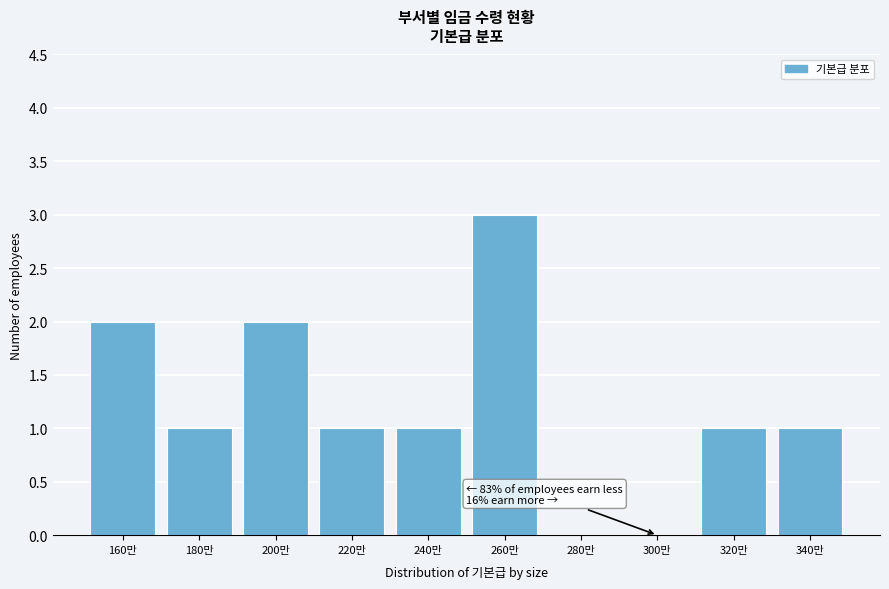

Reading left to right, extract all data points from this chart.

160만=2	180만=1	200만=2	220만=1	240만=1	260만=3	280만=0	300만=0	320만=1	340만=1